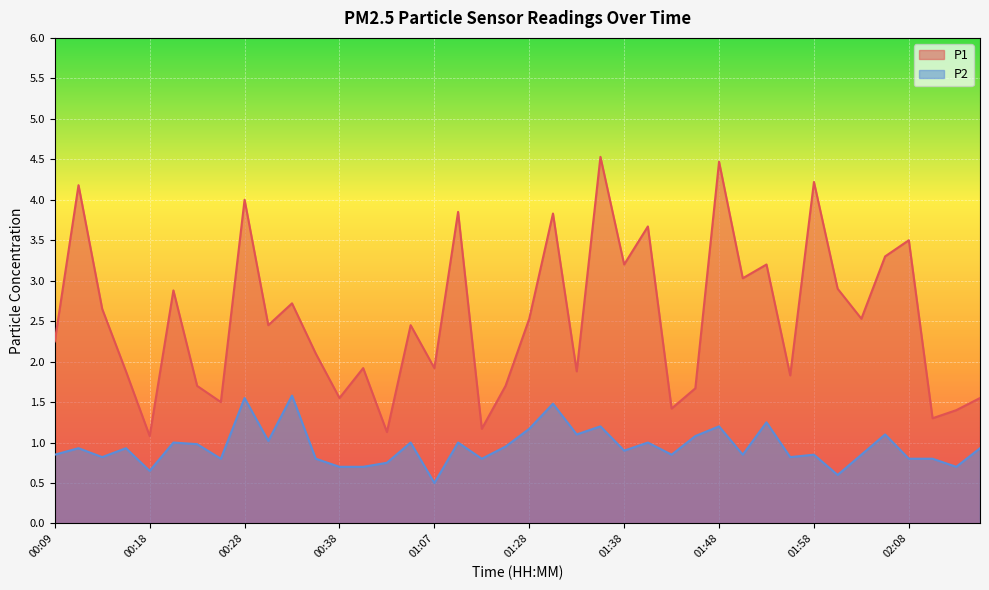

Is the value of P2 at 00:28 greater than the value of P1 at 01:43?

Yes